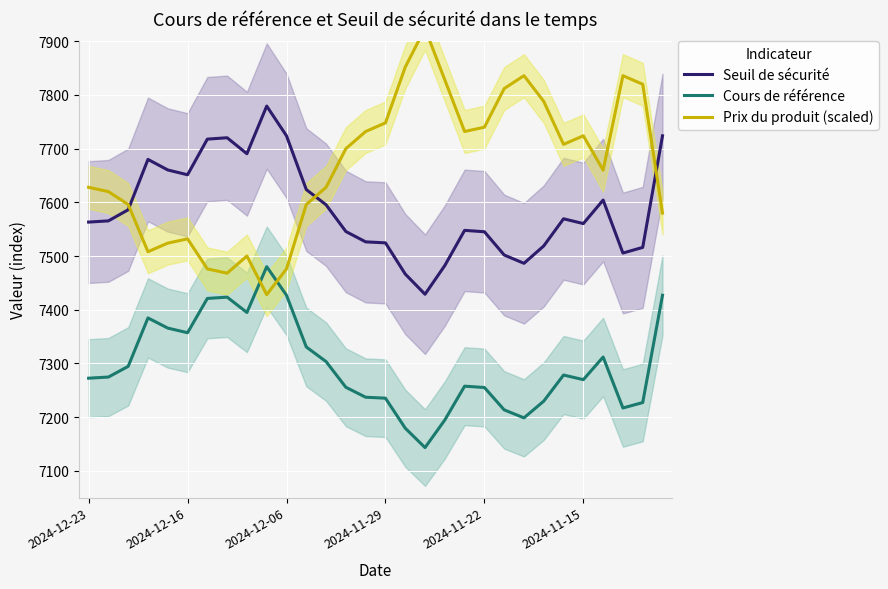

Which series has the largest range (max minus min)?

Prix du produit (scaled)